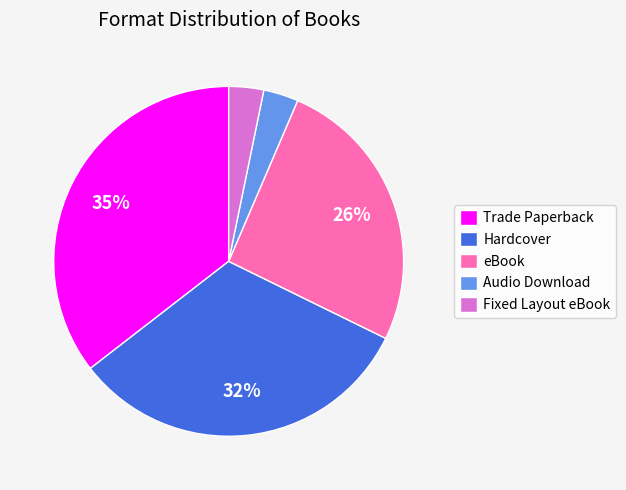

Combined, do Fixed Layout eBook and Audio Download account for over 50%?

No